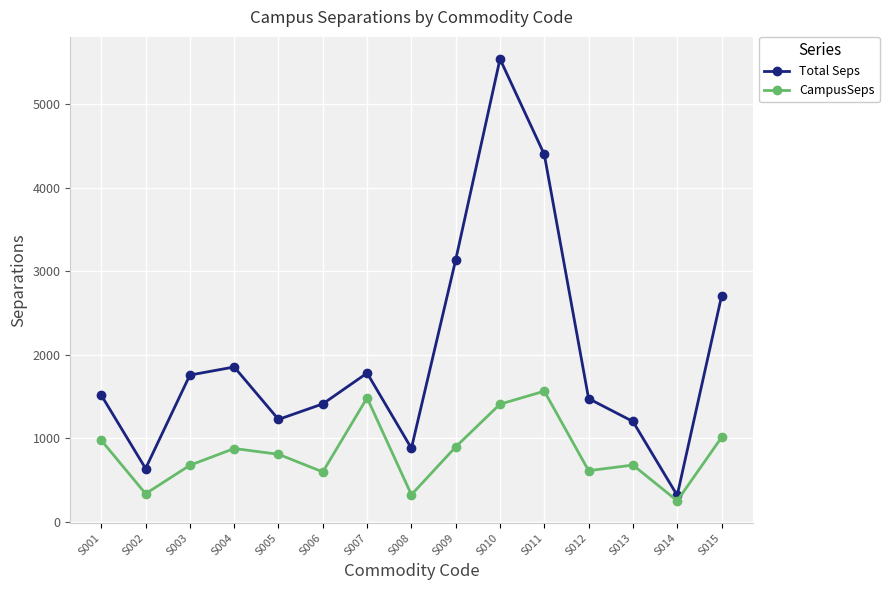

Is the value of Total Seps at S014 greater than the value of CampusSeps at S015?

No